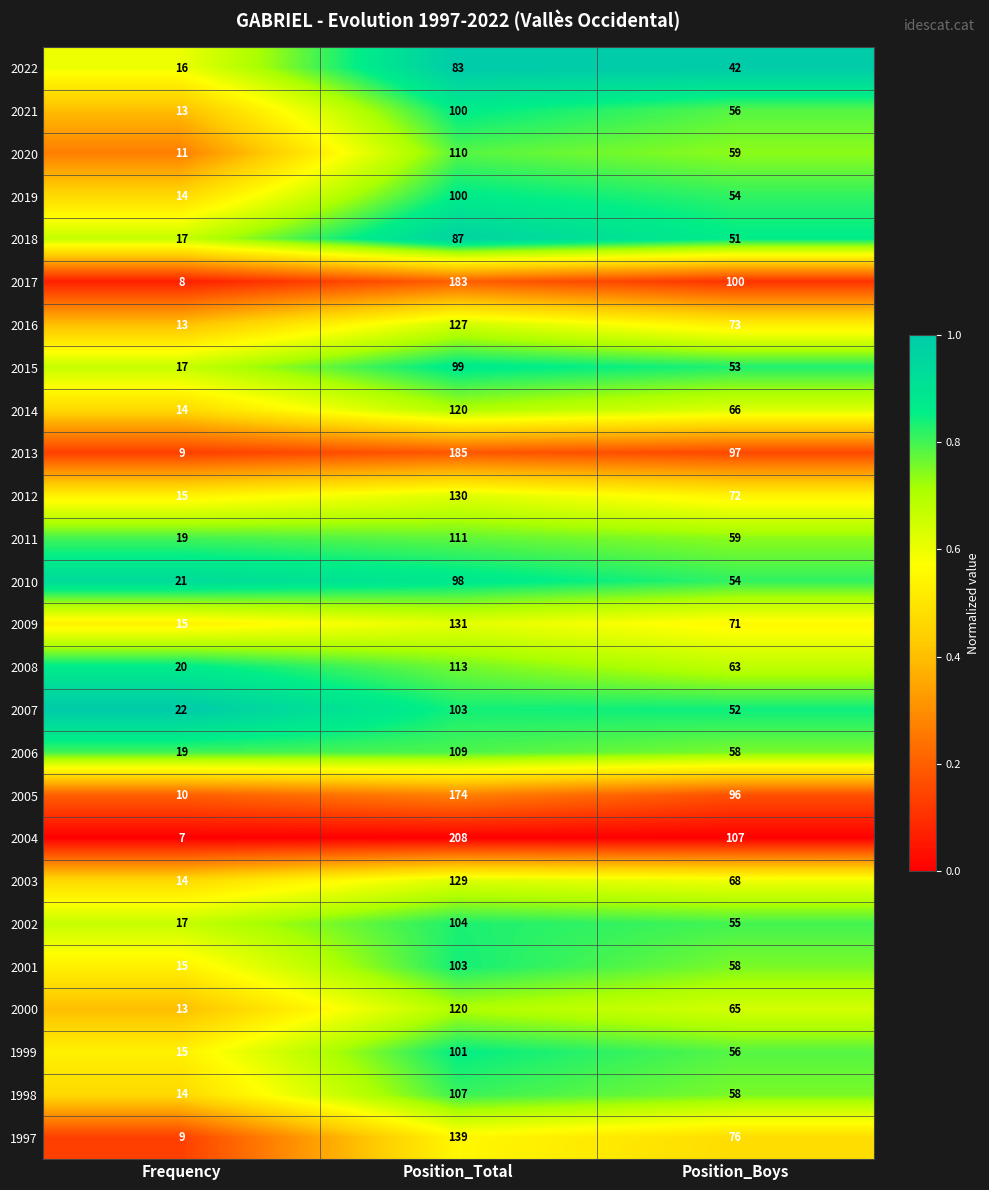

What is the average value of the 2016 series?

71